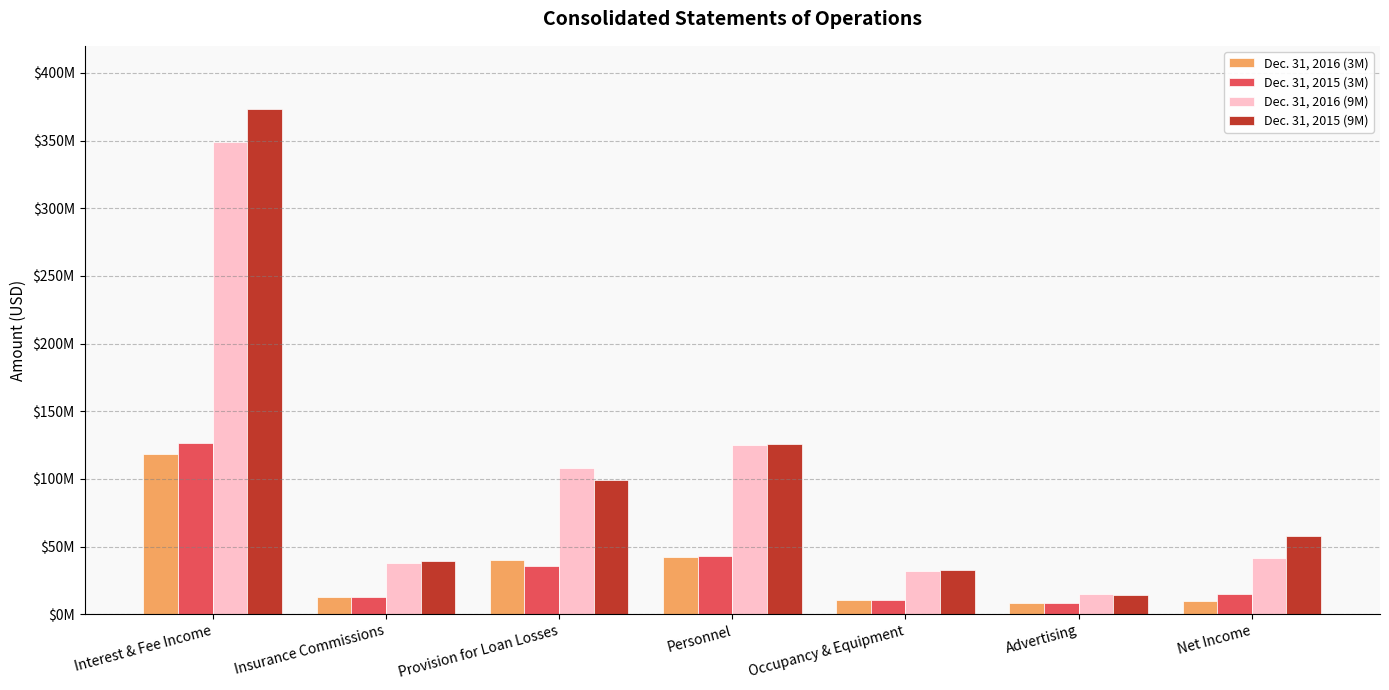

What are all the series names shown in the legend?

Dec. 31, 2016 (3M), Dec. 31, 2015 (3M), Dec. 31, 2016 (9M), Dec. 31, 2015 (9M)